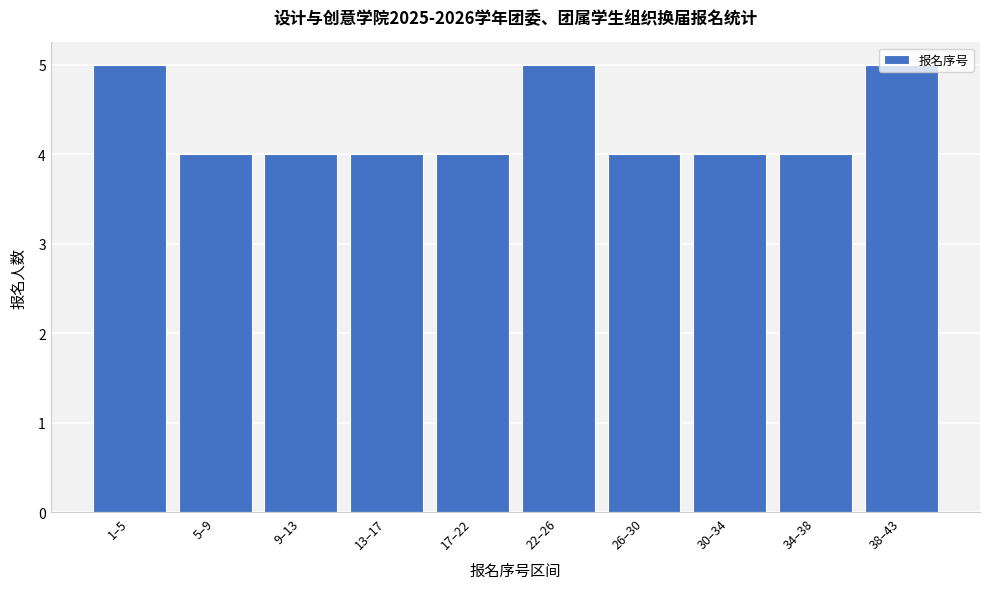

Which has a higher value, 22–26 or 17–22?

22–26